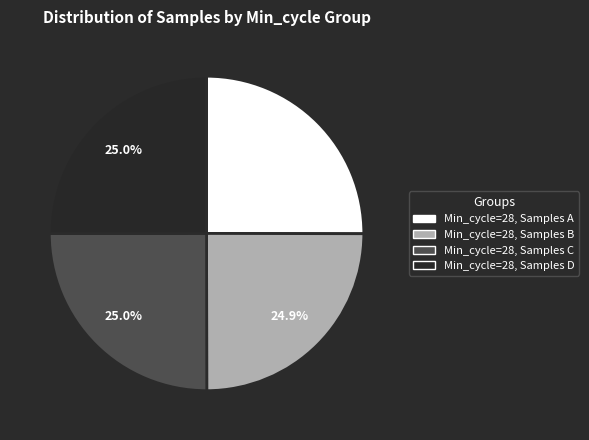

Does any single category account for the majority?

No